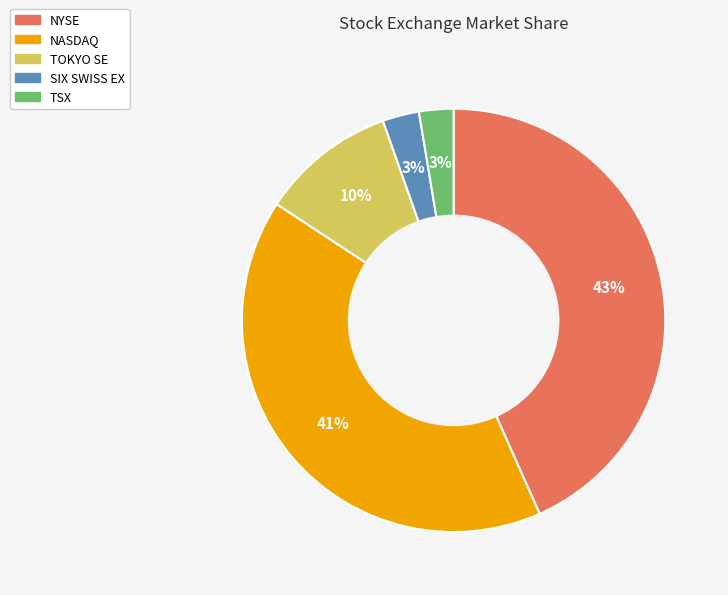

True or false: NYSE accounts for 43% of the total.

True